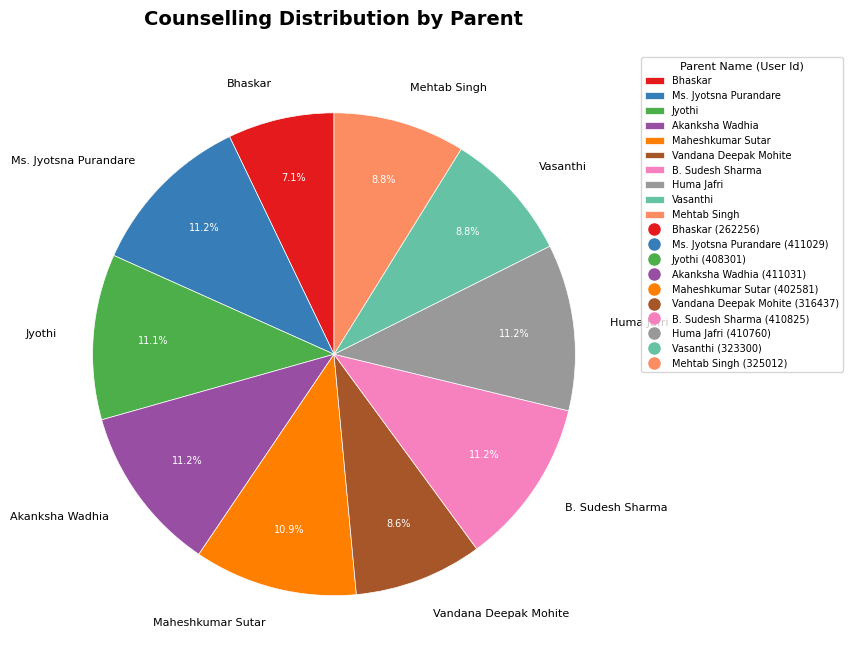

To the nearest percent, what is the combined percentage of Mehtab Singh and Huma Jafri?

20%